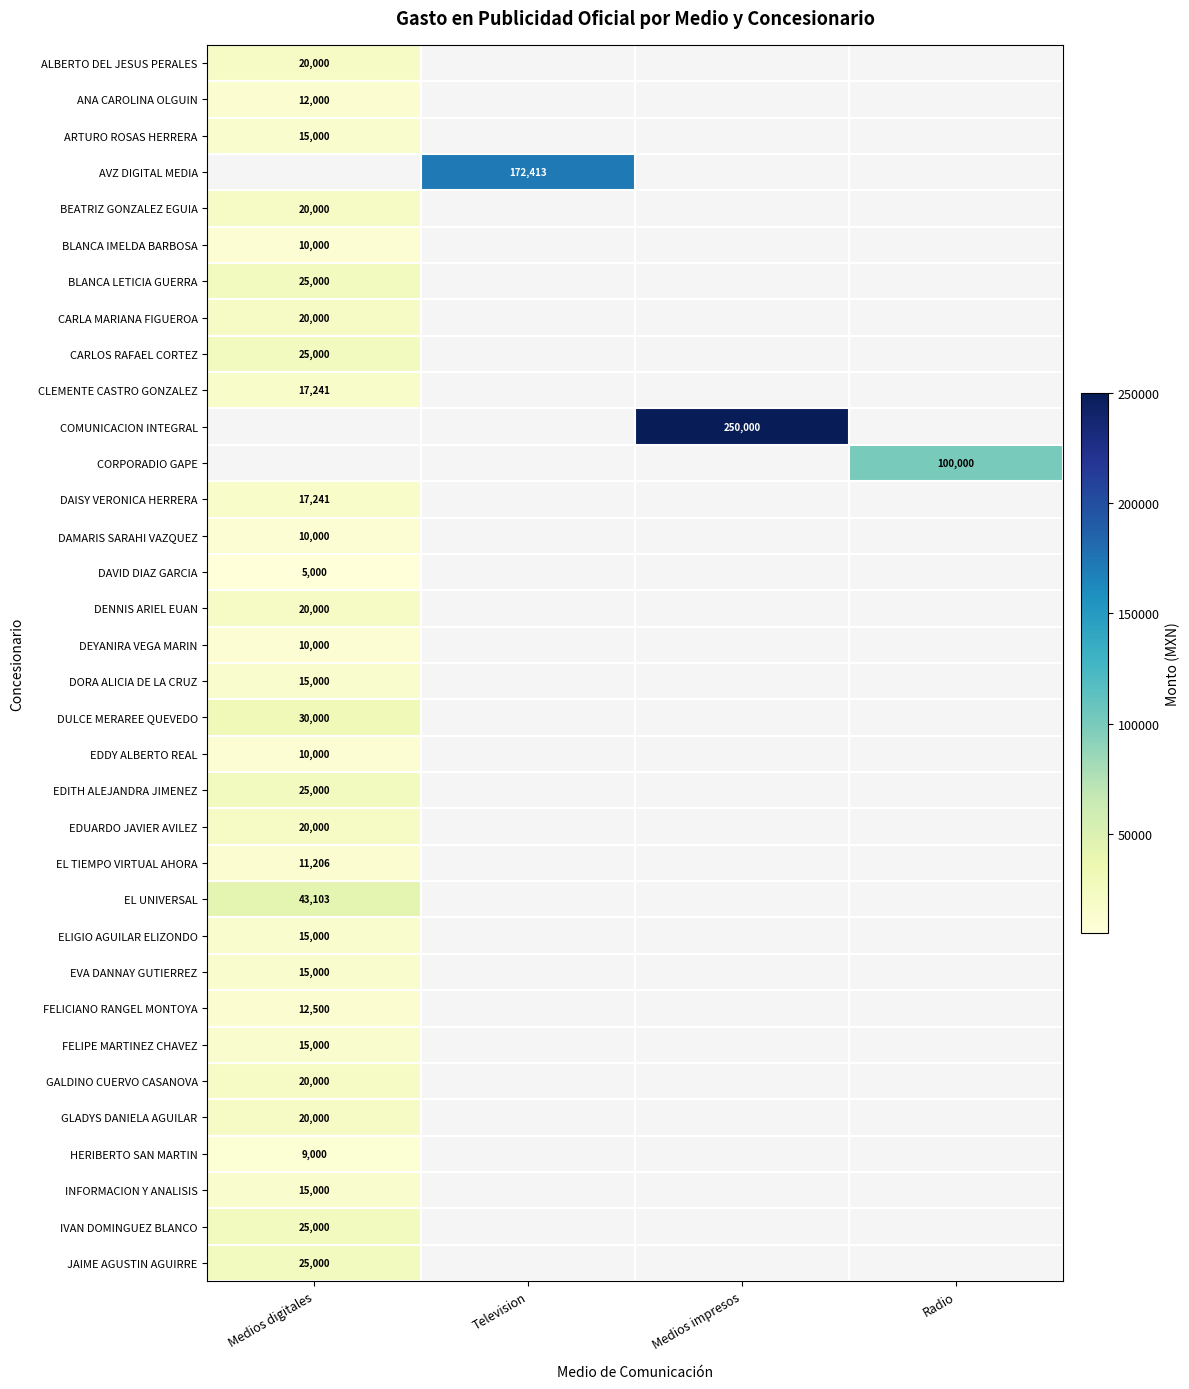

At how many categories does at least one series exceed 213105?

1